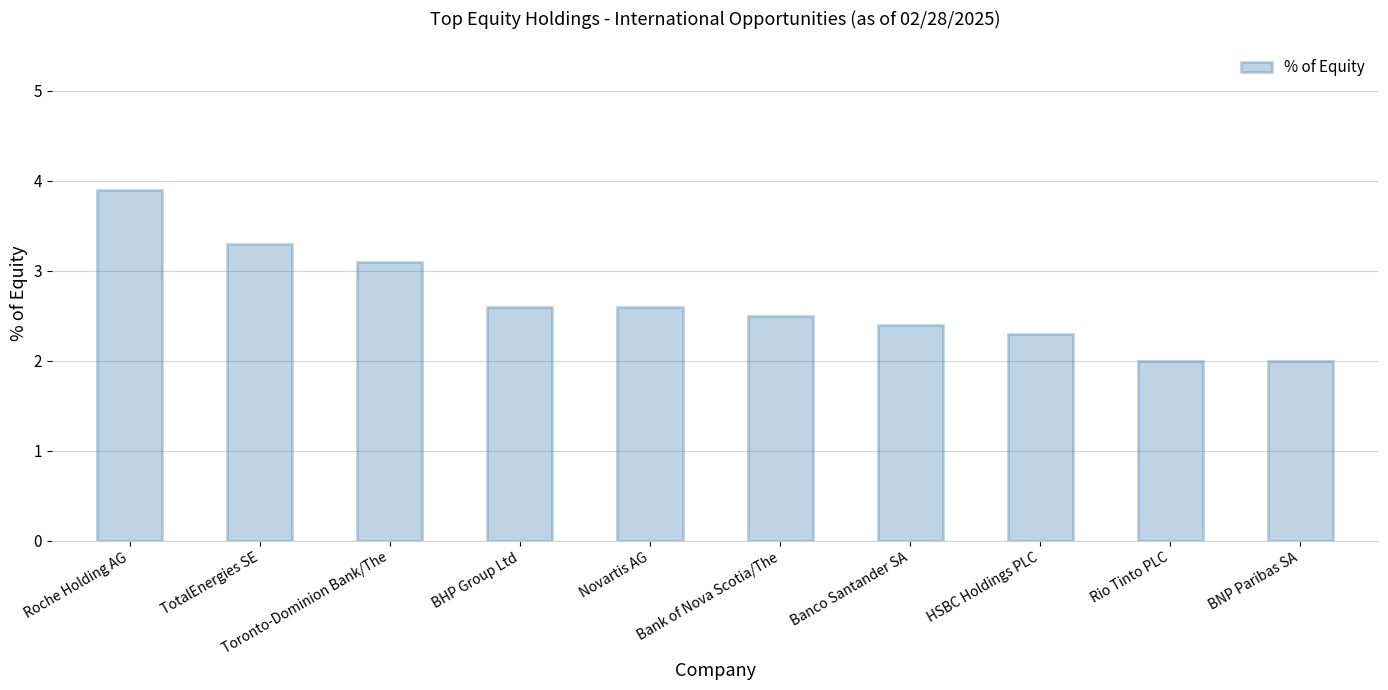

Does the chart contain any negative values?

No